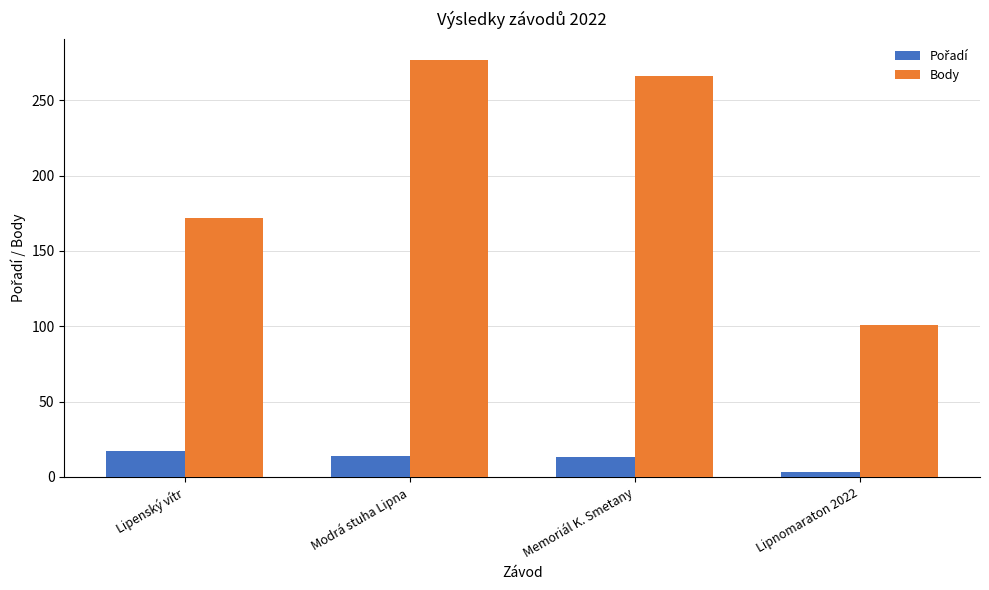

Is it true that Body equals 235 at Lipenský vítr?

False